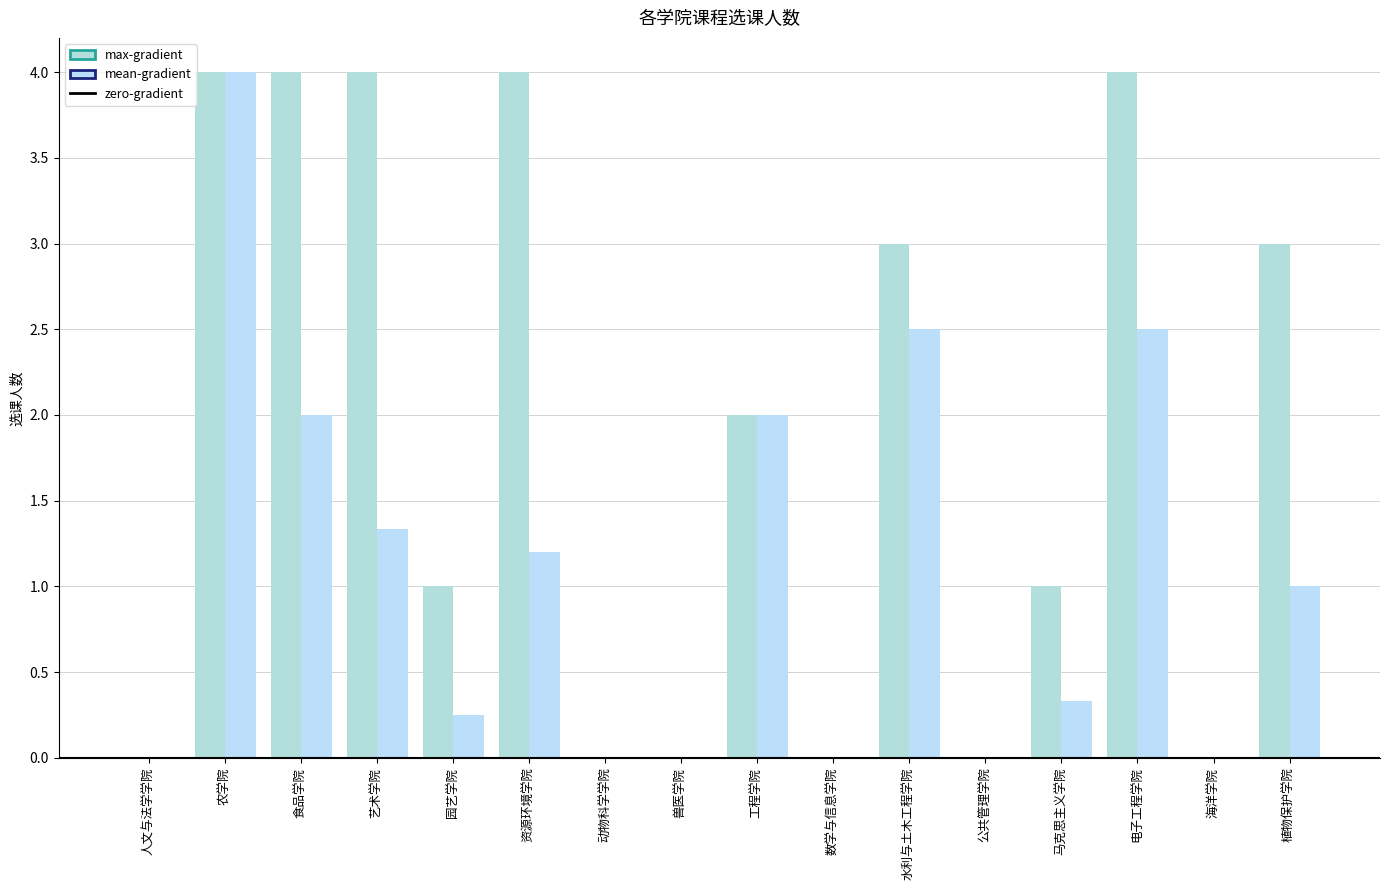

What position from the right is 园艺学院?

12